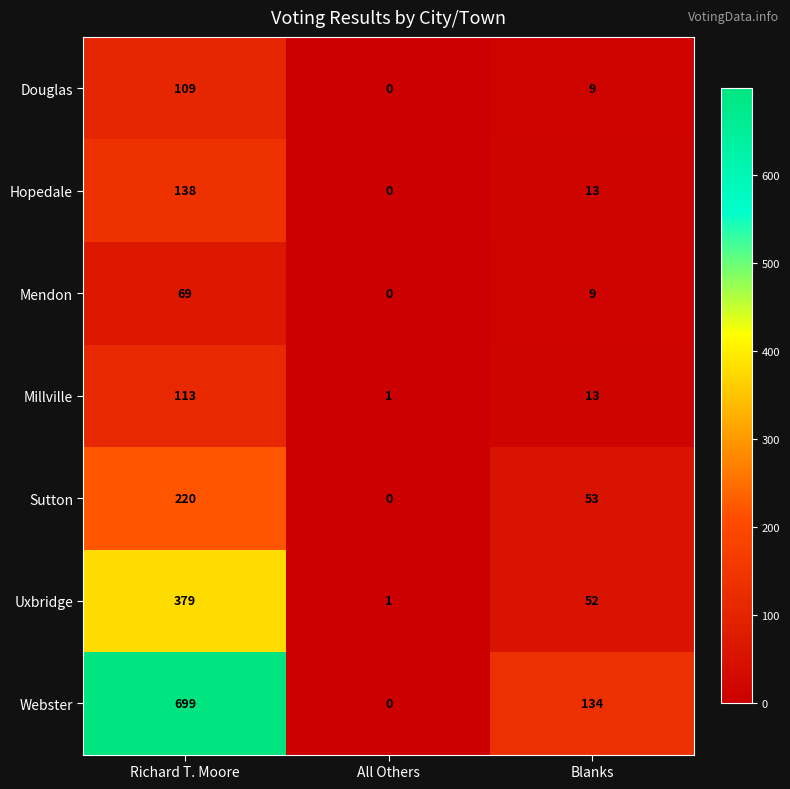

Which series has the largest range (max minus min)?

Webster